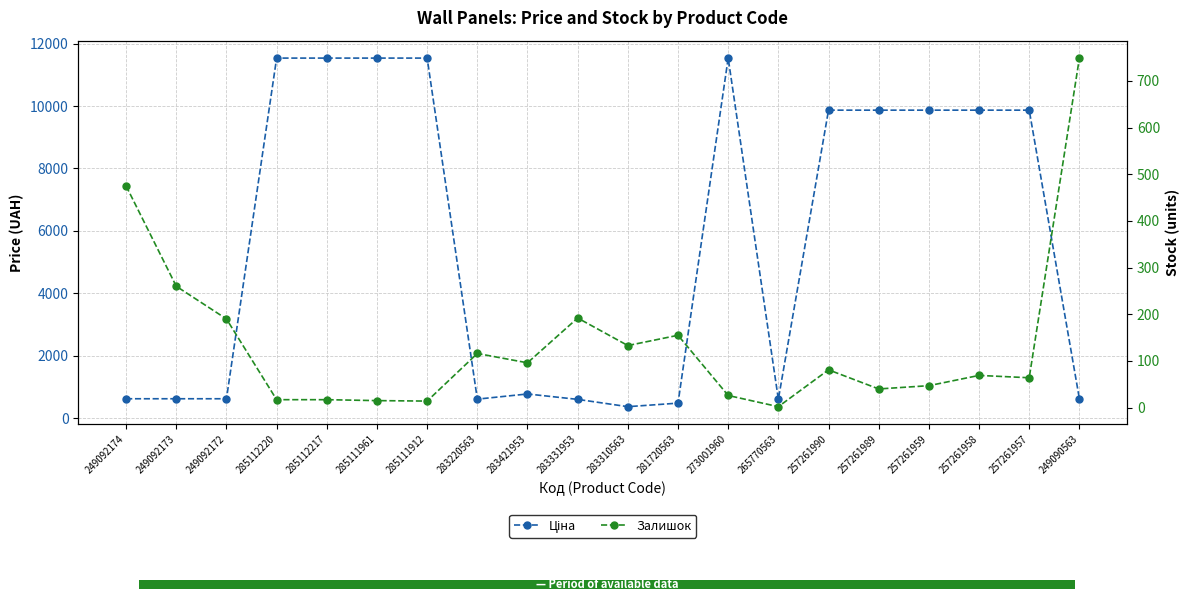

How many data points in Ціна are above 9868?

10